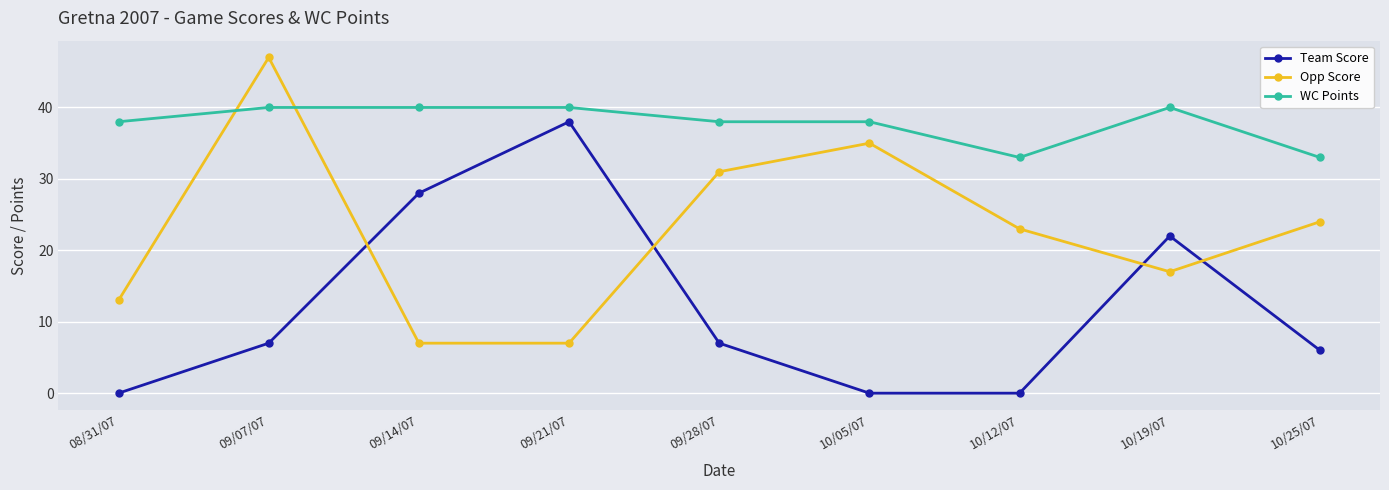

List the series in order of their peak value, lowest first.

Team Score, WC Points, Opp Score